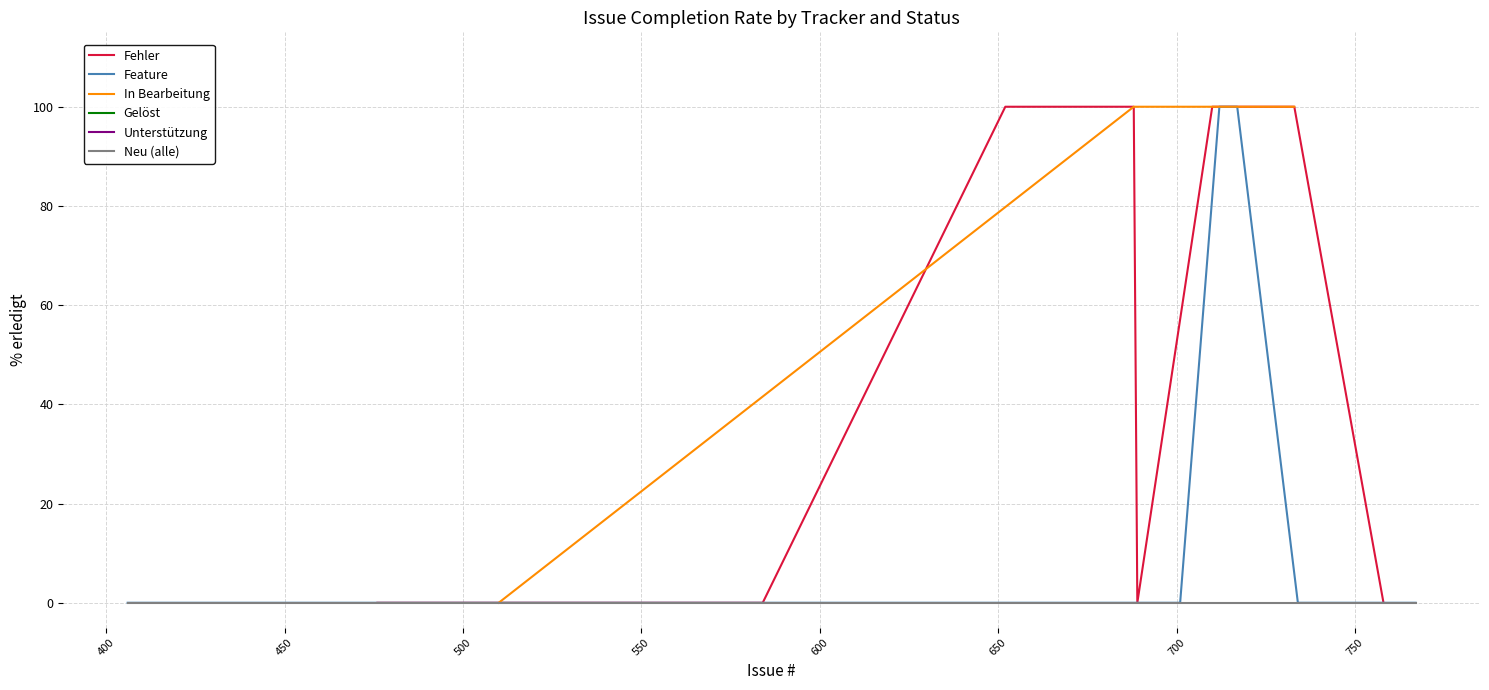

Is it true that Fehler equals 100 at 652?

True